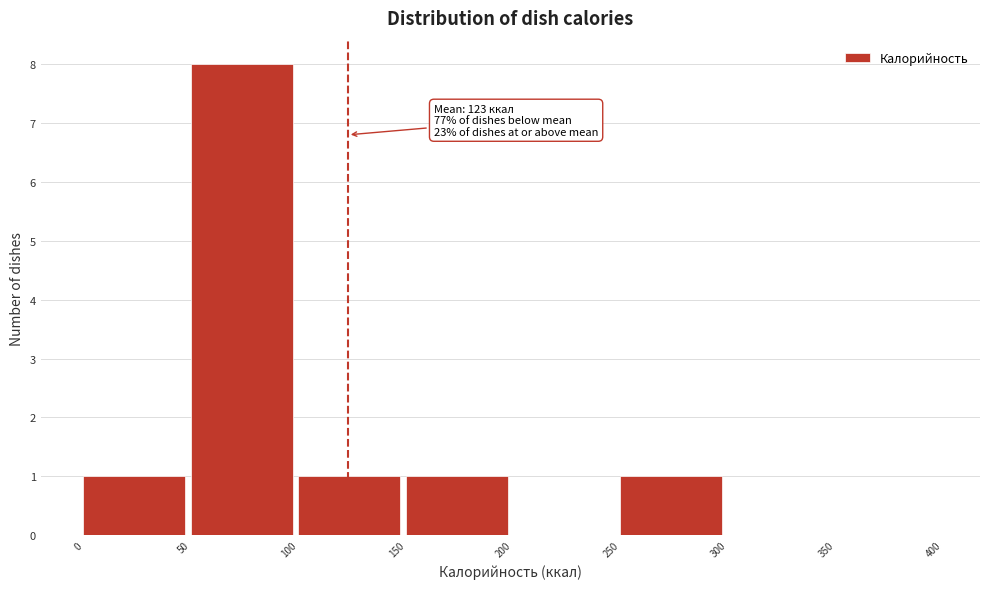

Over which range of the x-axis is the bar tallest?

50 to 100